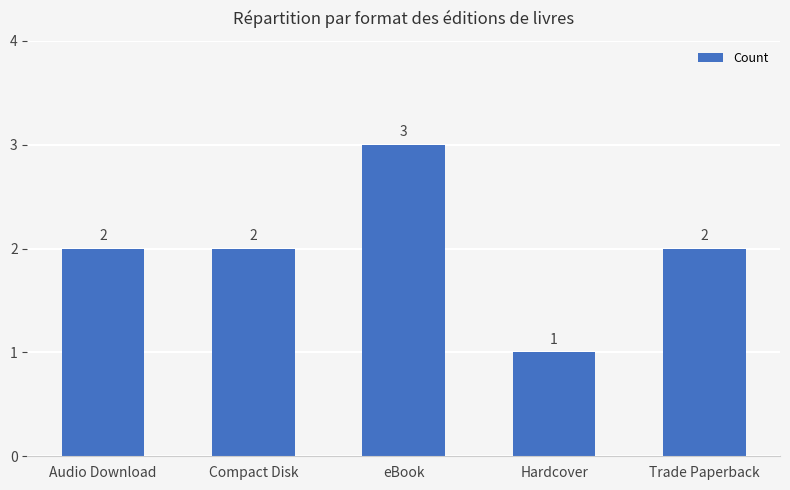

True or false: the data shows 2 at Audio Download.

True